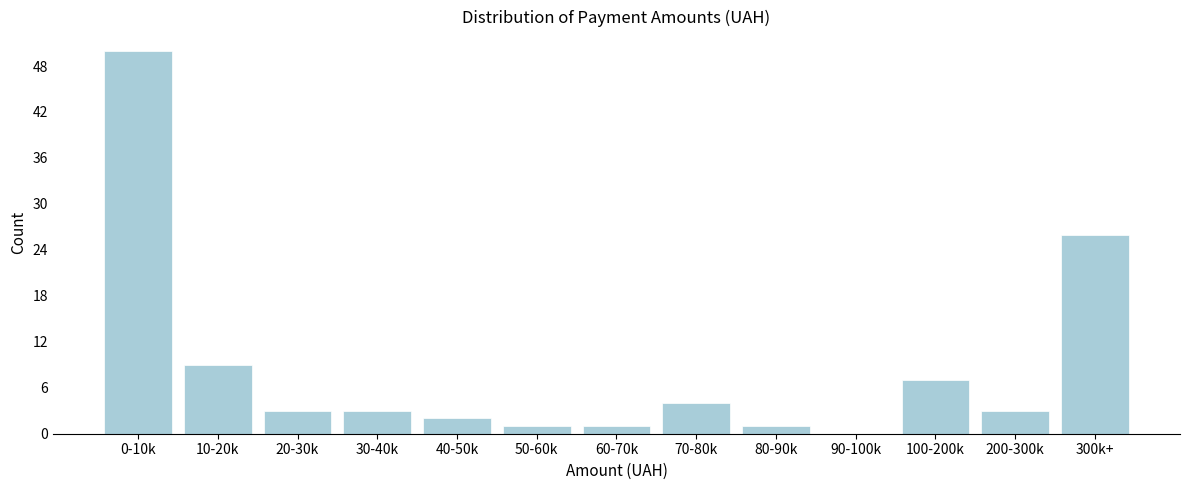

Reading right to left, list all the values displayed in this chart.

300k+=26	200-300k=3	100-200k=7	90-100k=0	80-90k=1	70-80k=4	60-70k=1	50-60k=1	40-50k=2	30-40k=3	20-30k=3	10-20k=9	0-10k=50